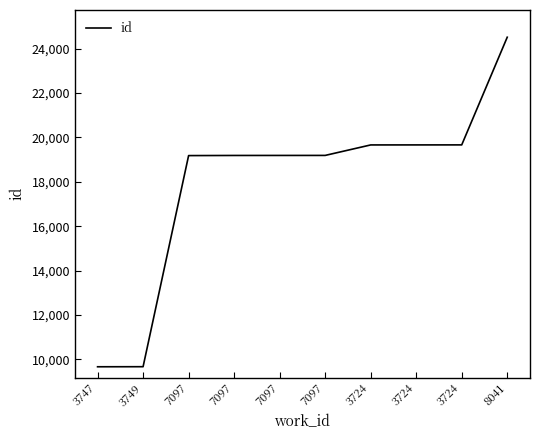

Does the chart display data point markers on the line(s)?

No